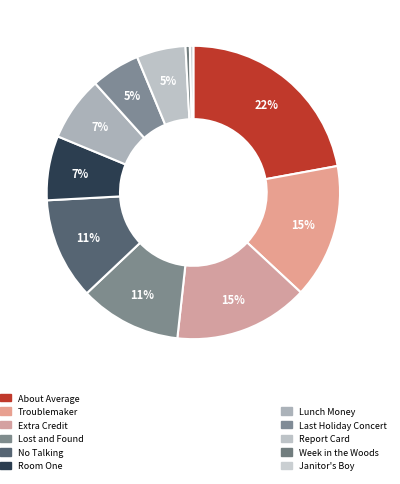

Rank the categories by value from lowest to highest.

Janitor's Boy, Week in the Woods, Report Card, Last Holiday Concert, Lunch Money, Room One, No Talking, Lost and Found, Extra Credit, Troublemaker, About Average